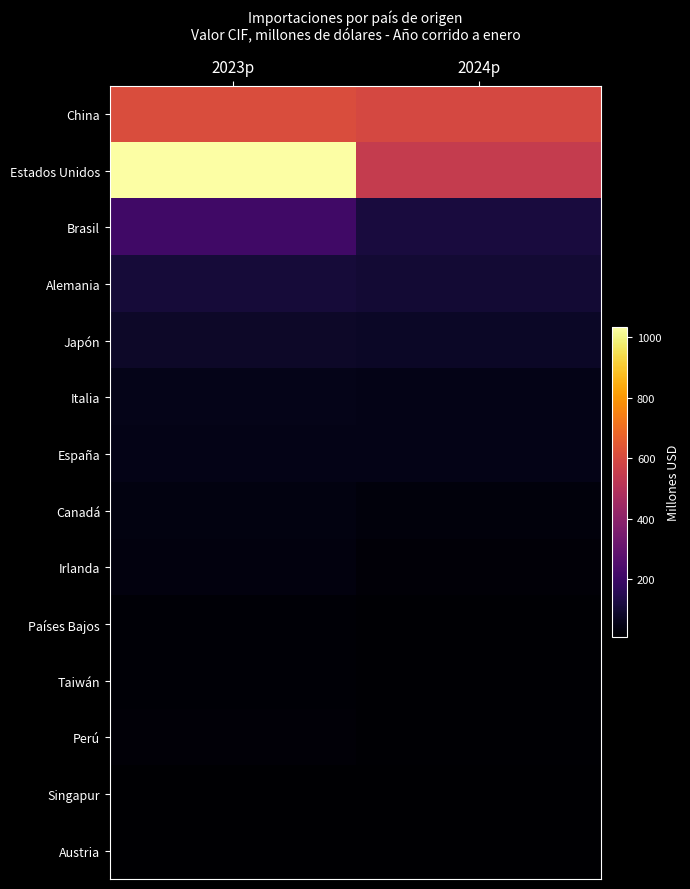

Rank the series by their maximum value, from highest to lowest.

Estados Unidos, China, Brasil, Alemania, Japón, Italia, España, Canadá, Irlanda, Perú, Países Bajos, Taiwán, Austria, Singapur